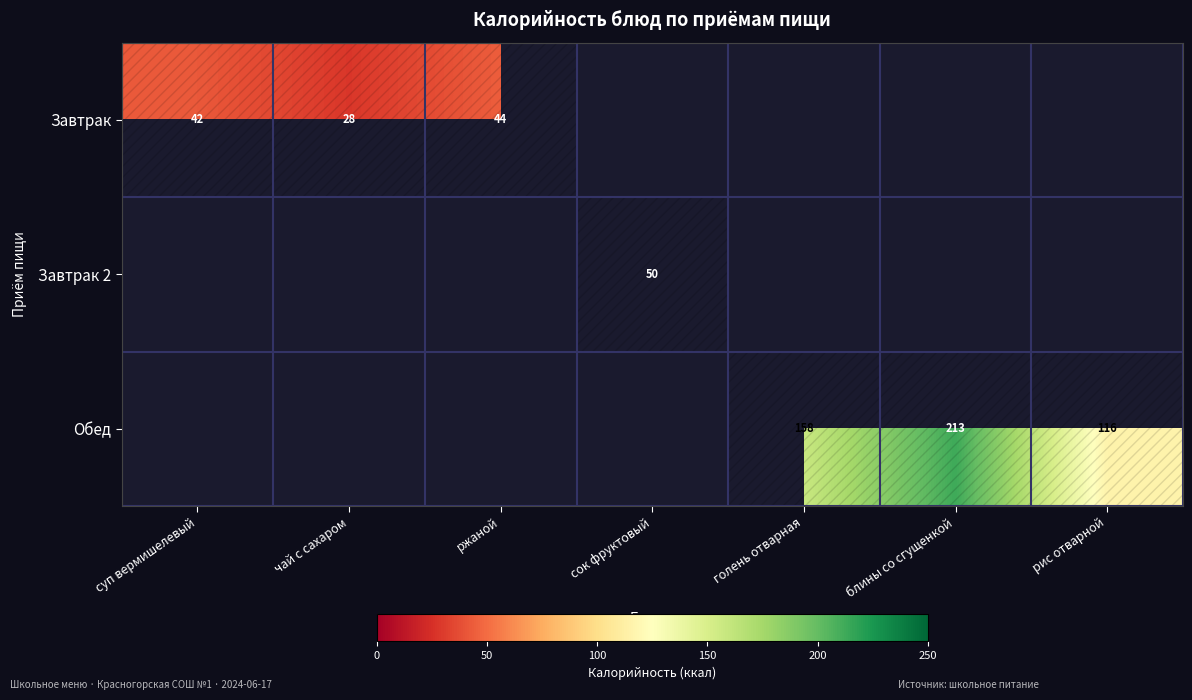

True or false: Обед has a value of 178 at рис отварной.

False